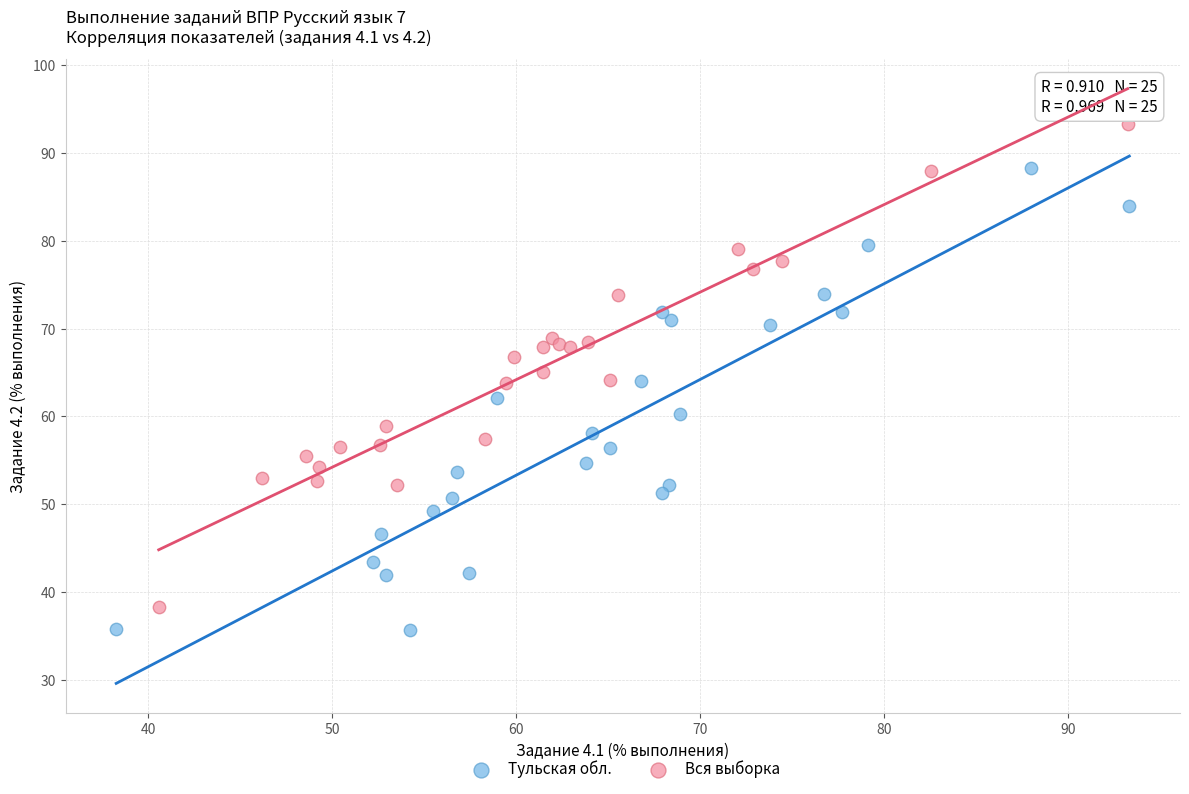

Which series has the largest Y range (max minus min)?

Вся выборка